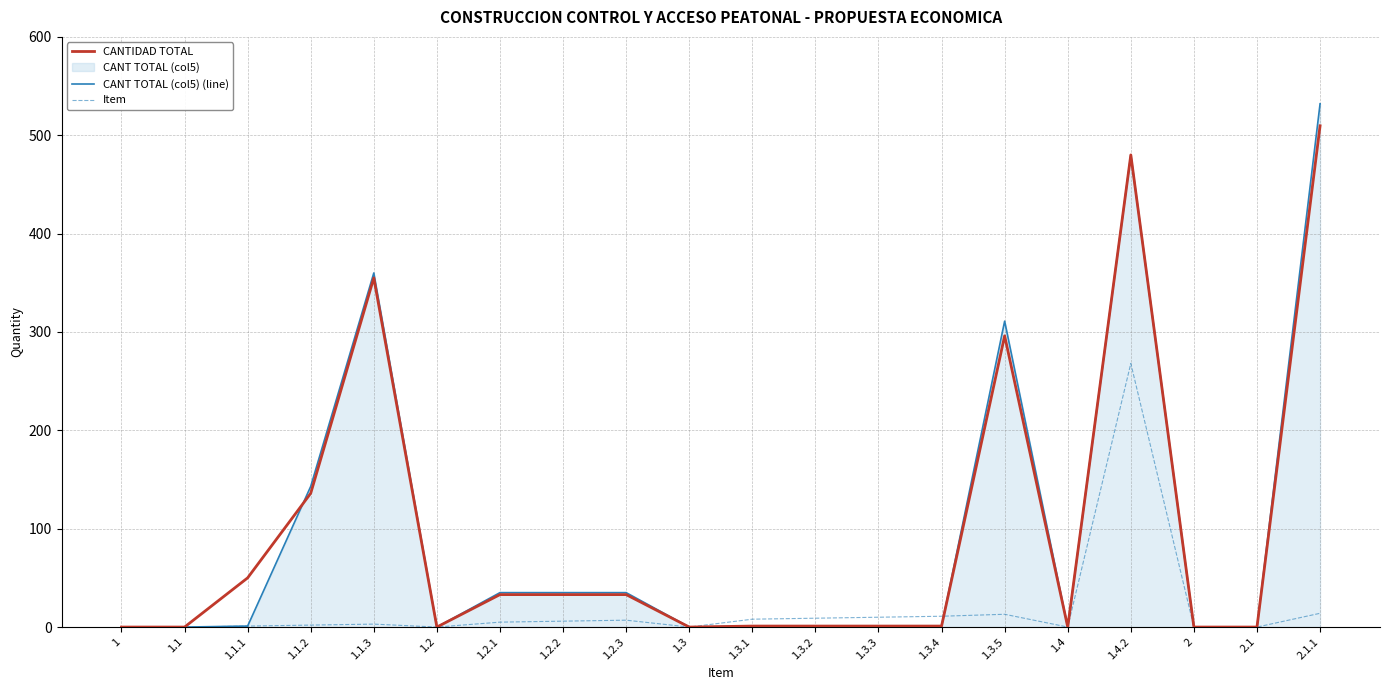

What is the sum of the CANTIDAD TOTAL values at 1.3.2 and 1.3.1?

2.0